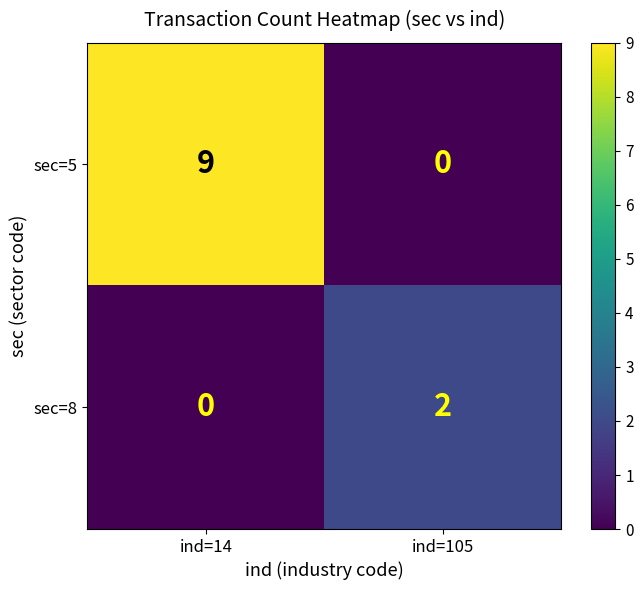

Which series has the largest range (max minus min)?

sec=5